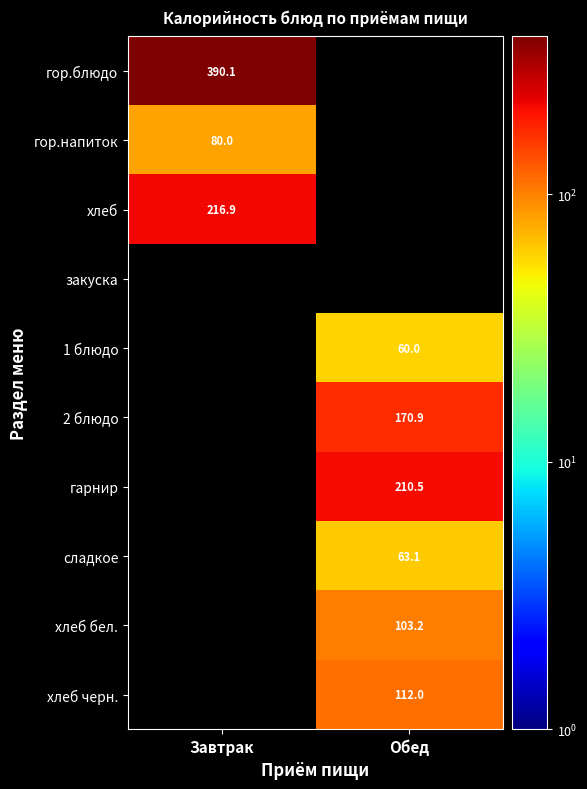

Count the number of categories in the chart.

2